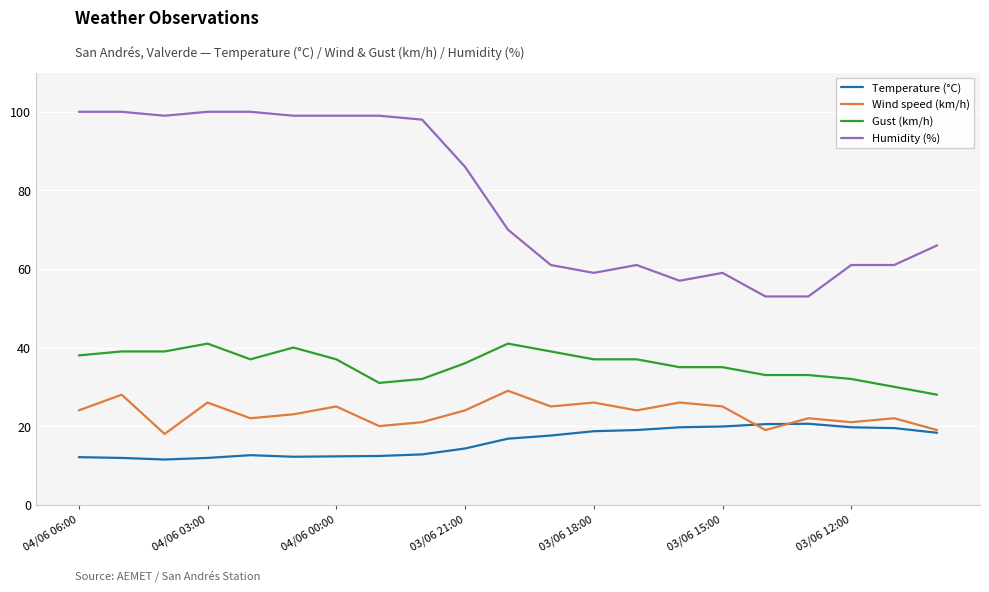

What is the average value of the Gust (km/h) series?

35.7